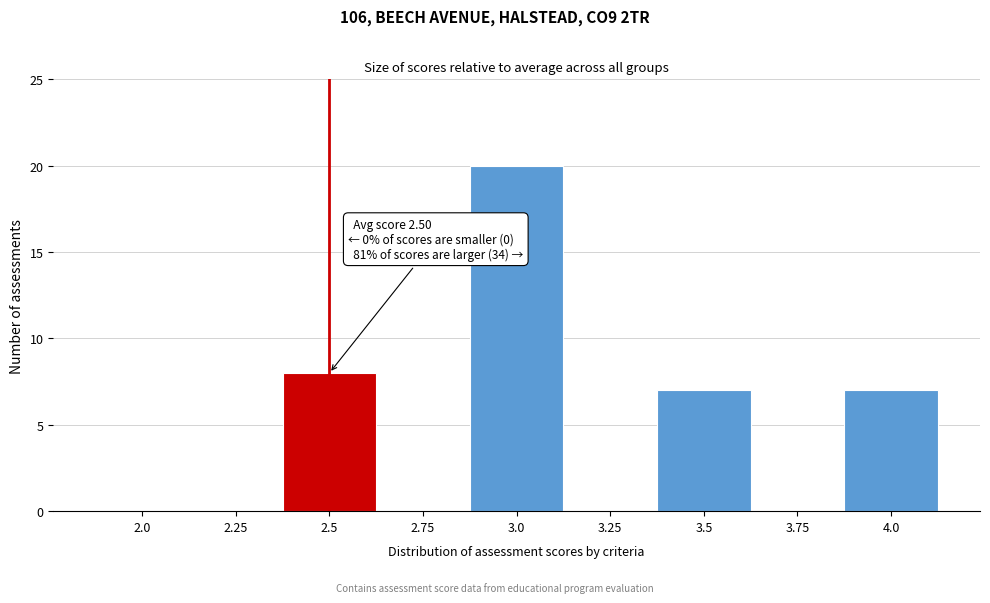

Reading left to right, transcribe all the data shown in this chart.

2.0=0	2.25=0	2.5=8	2.75=0	3.0=20	3.25=0	3.5=7	3.75=0	4.0=7